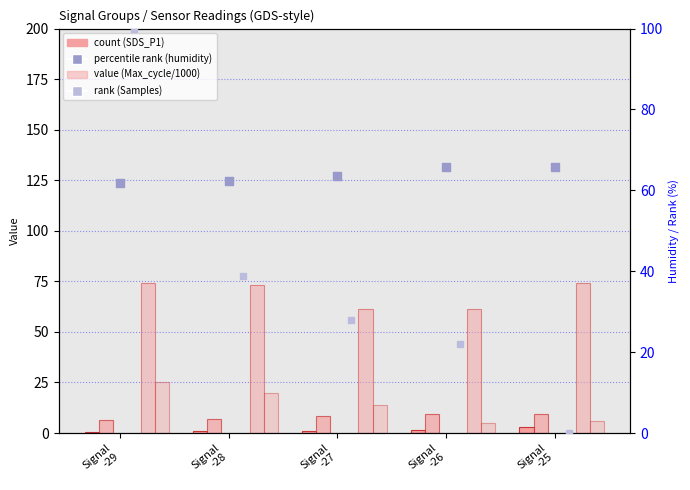

At how many categories does at least one series exceed 53?

5